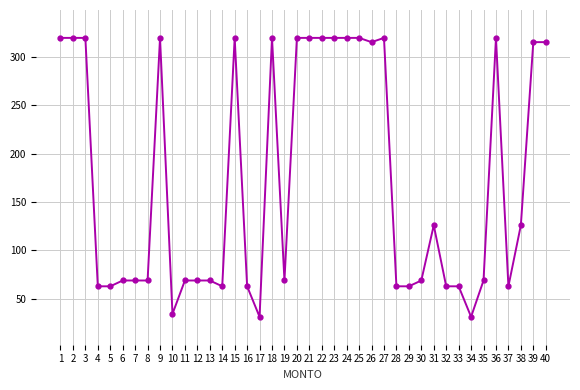

True or false: the data shows 29.9 at 13.

False